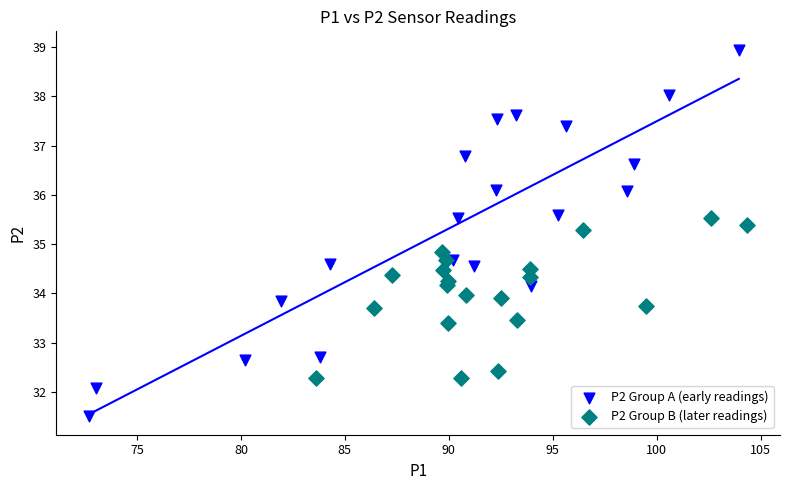

Which series has the widest spread of Y values?

P2 Group A (early readings)